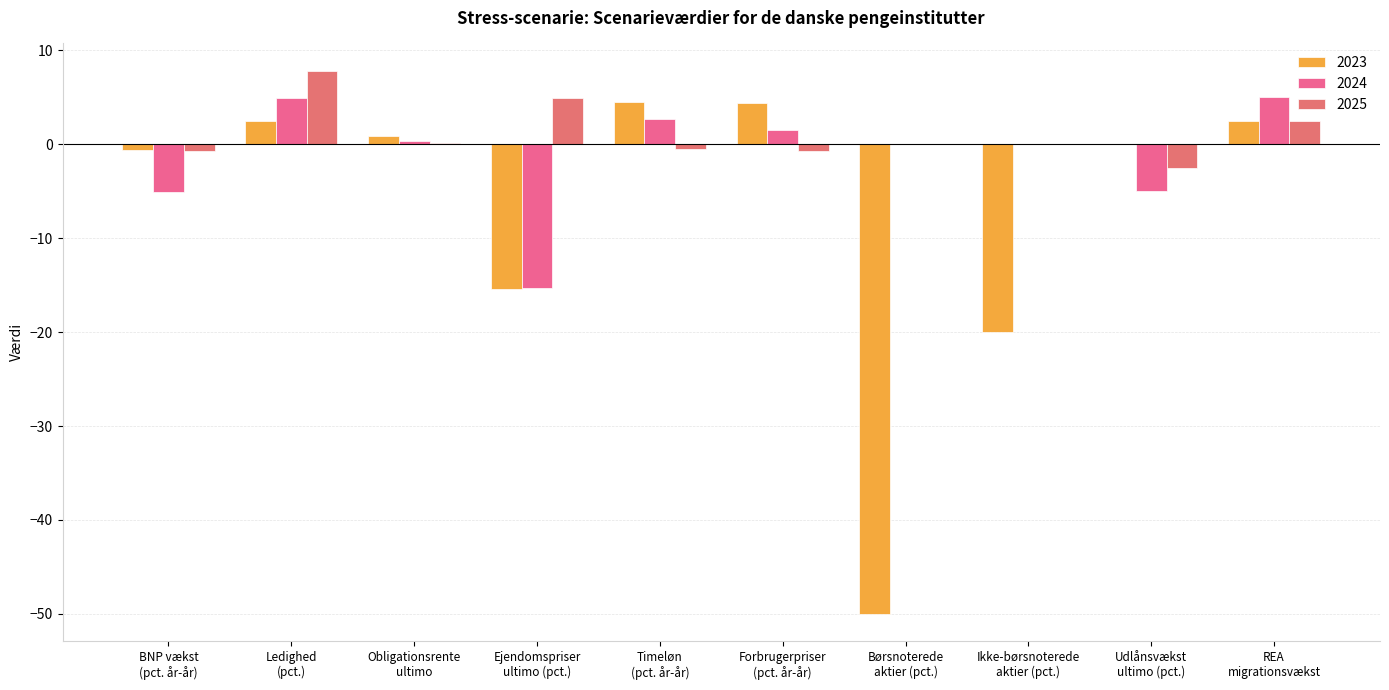

Reading left to right, transcribe all the data shown in this chart.

2023: BNP vækst
(pct. år-år)=-0.7	Ledighed
(pct.)=2.5	Obligationsrente
ultimo=0.8	Ejendomspriser
ultimo (pct.)=-15.4	Timeløn
(pct. år-år)=4.5	Forbrugerpriser
(pct. år-år)=4.3	Børsnoterede
aktier (pct.)=-50.0	Ikke-børsnoterede
aktier (pct.)=-20.0	Udlånsvækst
ultimo (pct.)=0.0	REA
migrationsvækst=2.5
2024: BNP vækst
(pct. år-år)=-5.1	Ledighed
(pct.)=4.9	Obligationsrente
ultimo=0.4	Ejendomspriser
ultimo (pct.)=-15.3	Timeløn
(pct. år-år)=2.7	Forbrugerpriser
(pct. år-år)=1.5	Børsnoterede
aktier (pct.)=0.0	Ikke-børsnoterede
aktier (pct.)=0.0	Udlånsvækst
ultimo (pct.)=-5.0	REA
migrationsvækst=5.0
2025: BNP vækst
(pct. år-år)=-0.7	Ledighed
(pct.)=7.8	Obligationsrente
ultimo=0.1	Ejendomspriser
ultimo (pct.)=4.9	Timeløn
(pct. år-år)=-0.5	Forbrugerpriser
(pct. år-år)=-0.8	Børsnoterede
aktier (pct.)=0.0	Ikke-børsnoterede
aktier (pct.)=0.0	Udlånsvækst
ultimo (pct.)=-2.5	REA
migrationsvækst=2.5